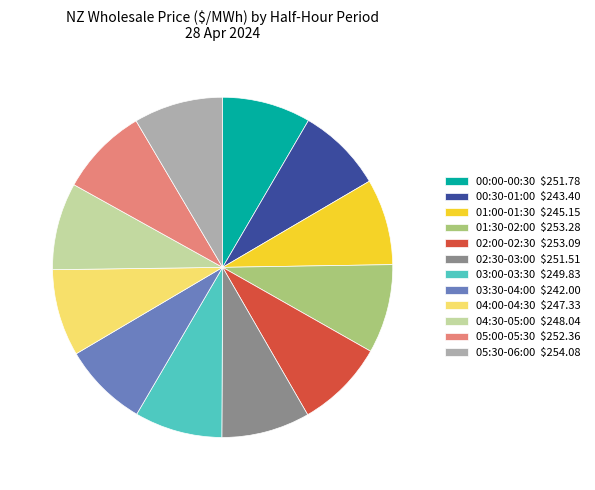

Do 02:30-03:00 and 03:00-03:30 together represent more than half of the pie?

No